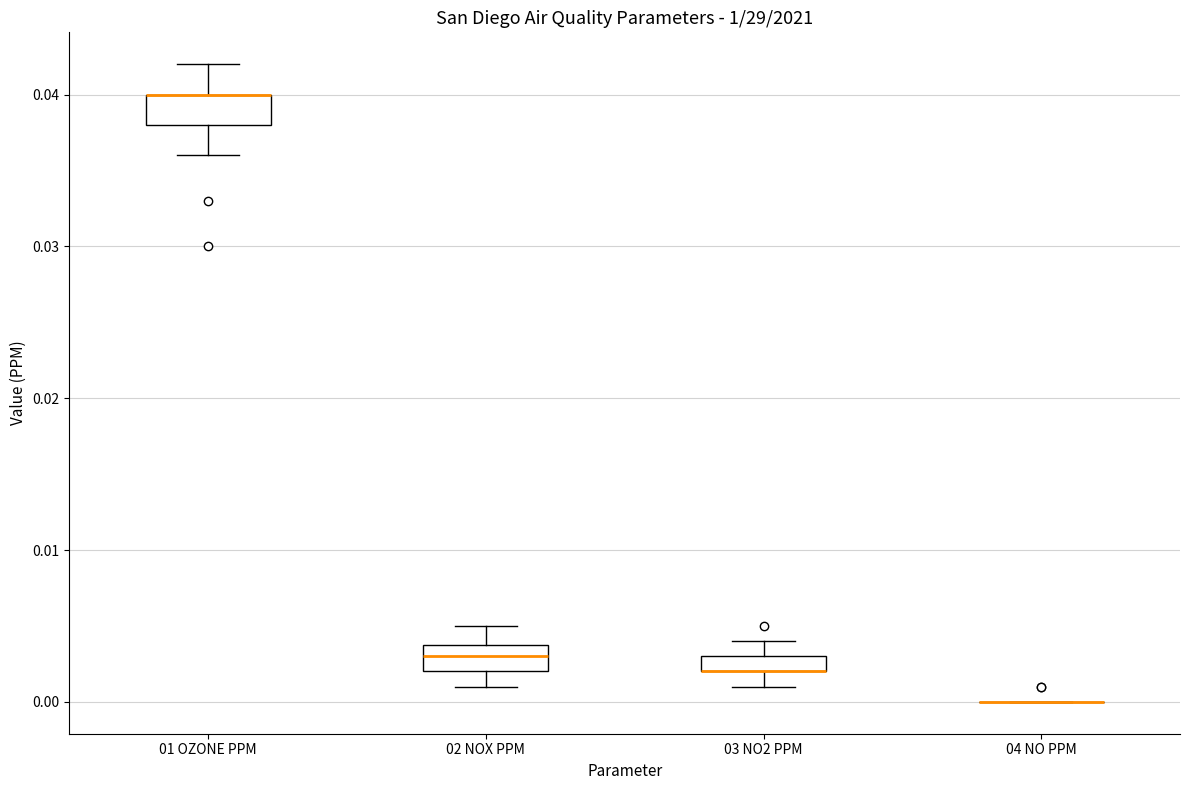

Where does the upper whisker of the box for 02 NOX PPM end on the y-axis? The values are not printed on the chart, so give them approximately, as read against the axis.

0.005